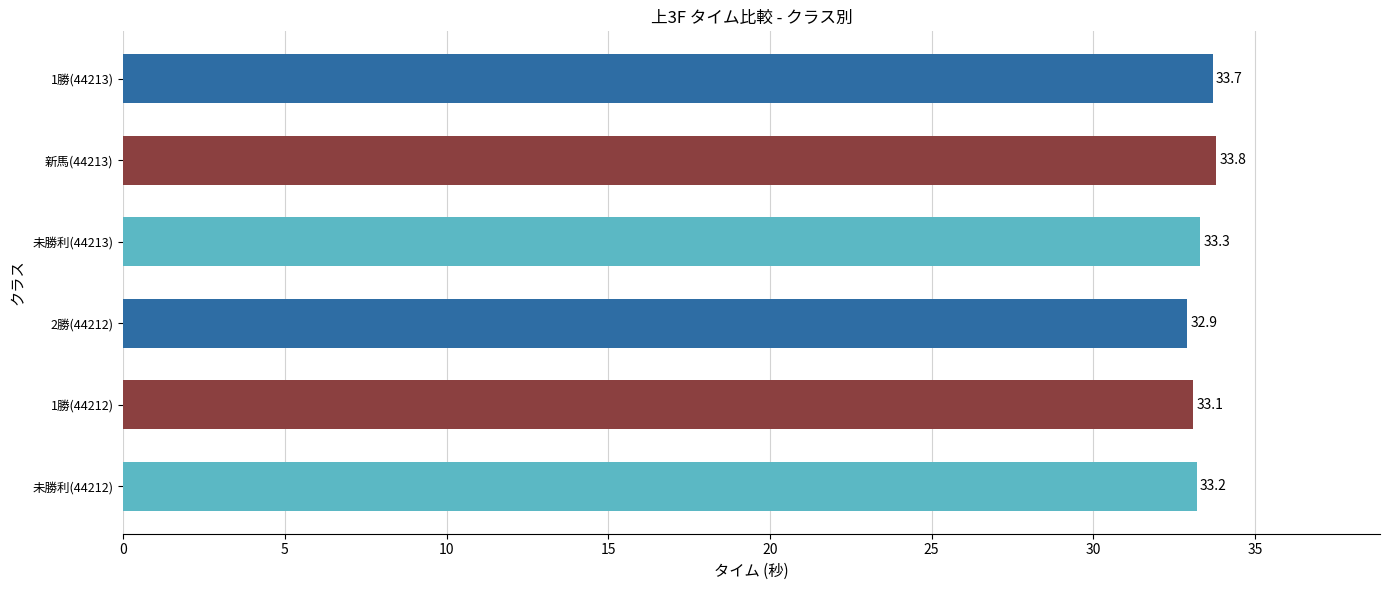

What is the change in value from 2勝(44212) to 1勝(44213)?

+0.8